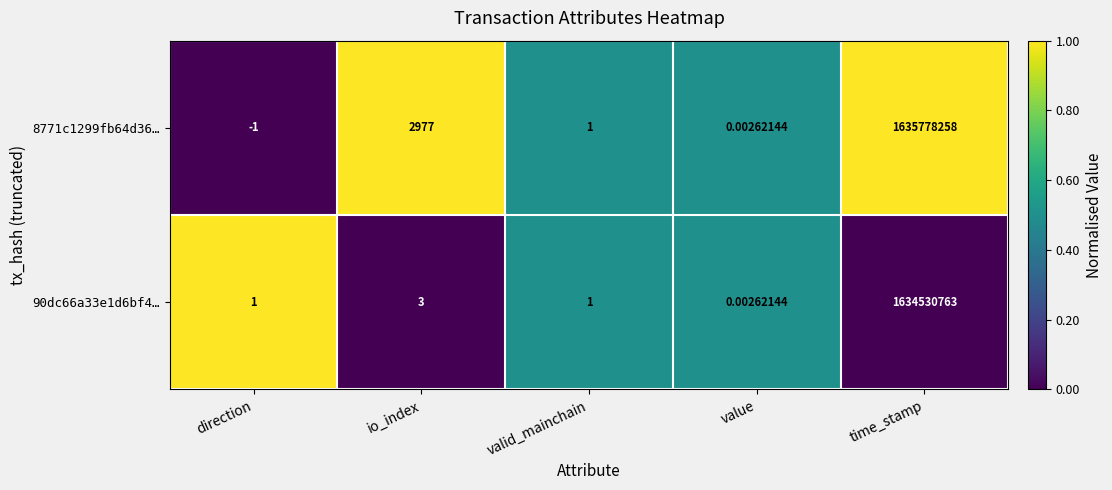

How many distinct data groups are displayed?

2